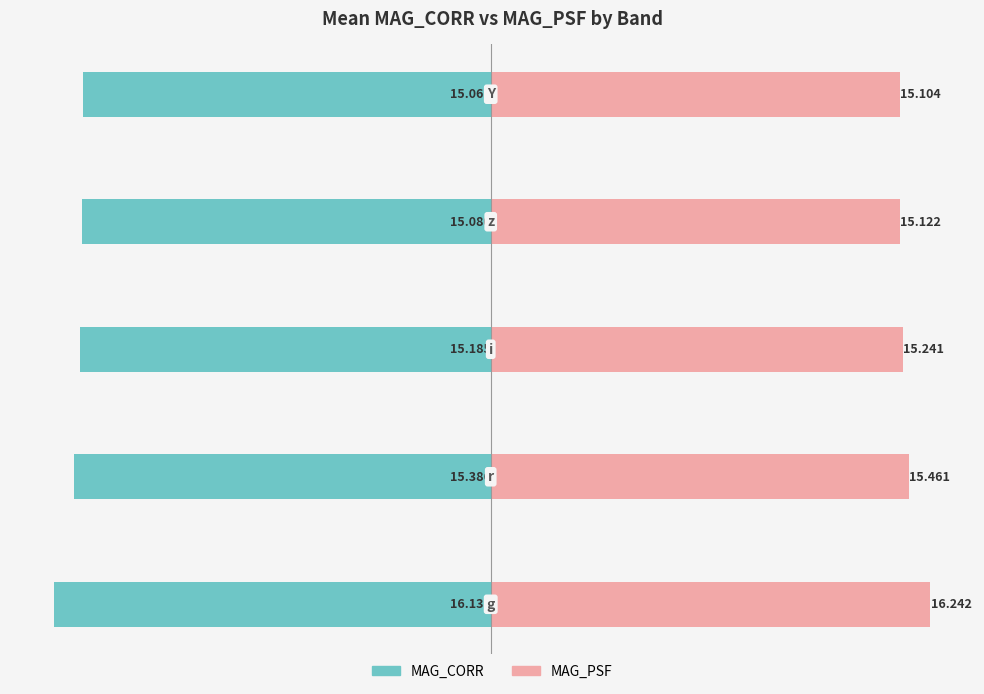

How many groups of bars are there?

5